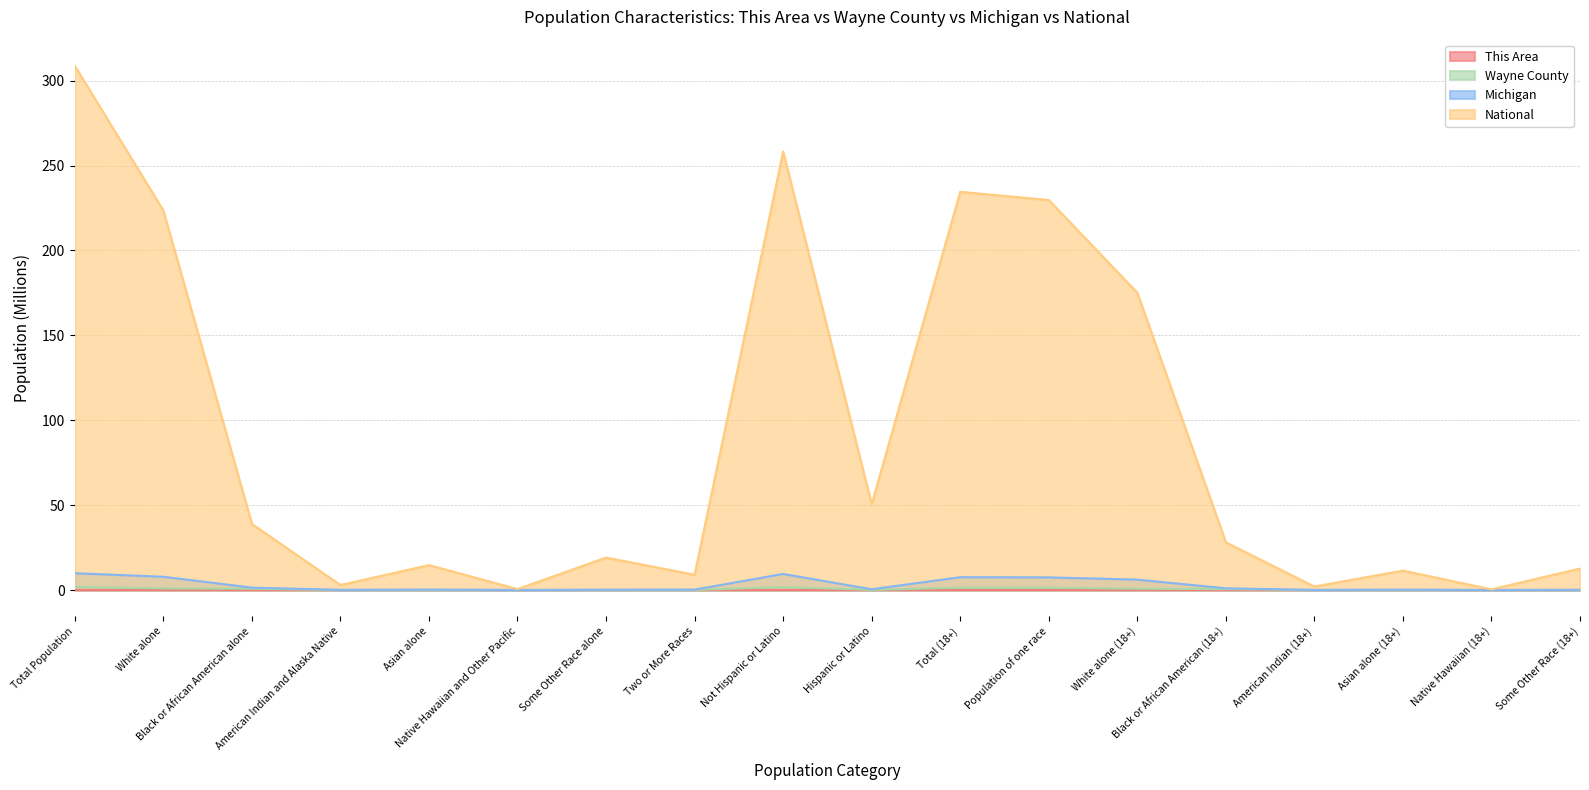

List the labels in order of This Area value, largest first.

Total Population, Not Hispanic or Latino, Black or African American alone, Total (18+), Population of one race, Black or African American (18+), White alone, White alone (18+), Two or More Races, Hispanic or Latino, Asian alone, Asian alone (18+), Some Other Race alone, Some Other Race (18+), American Indian and Alaska Native, American Indian (18+), Native Hawaiian and Other Pacific, Native Hawaiian (18+)